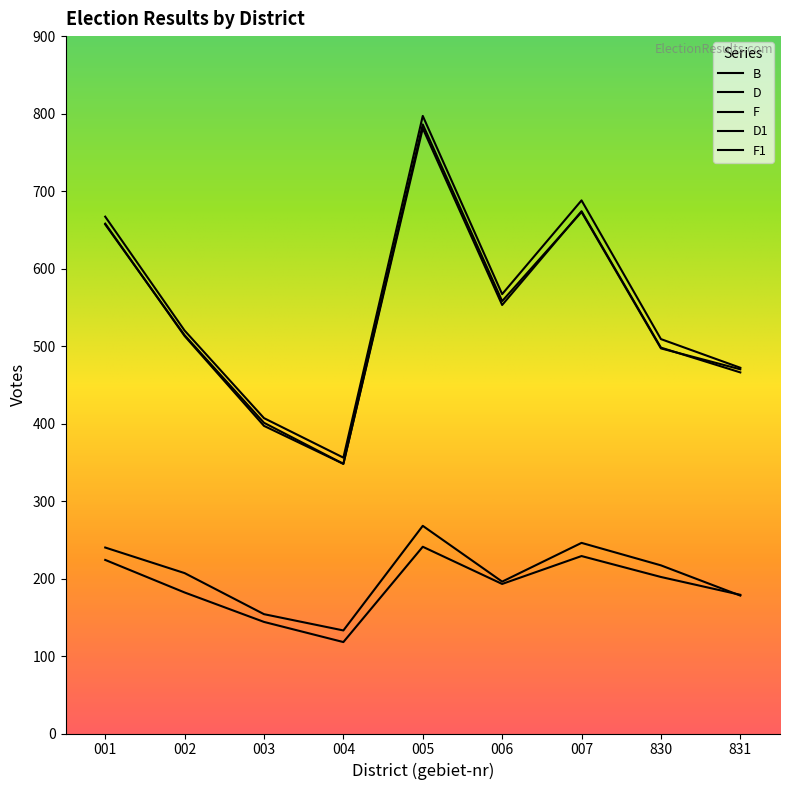

How many lines are shown in the chart?

5